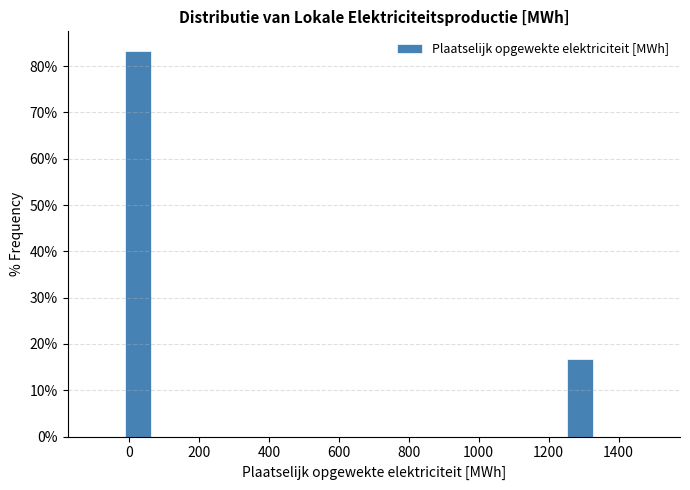

Which range on the x-axis has the tallest bar?

-20 to 60